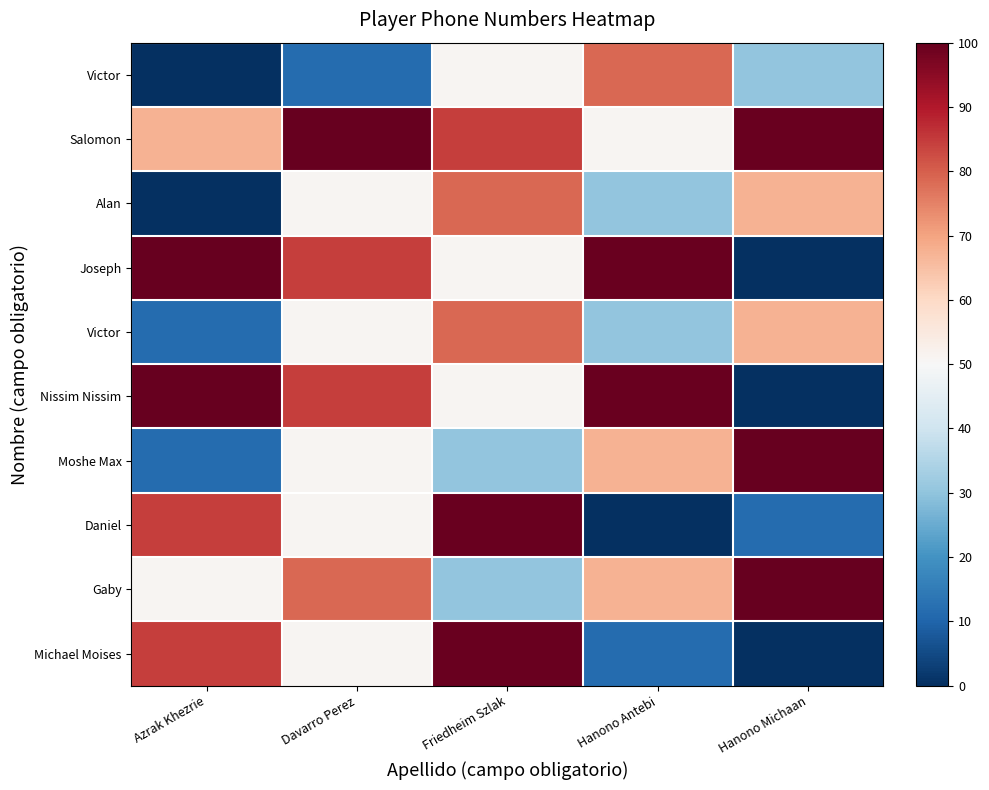

Between Friedheim Szlak and Davarro Perez, which is larger?

Friedheim Szlak